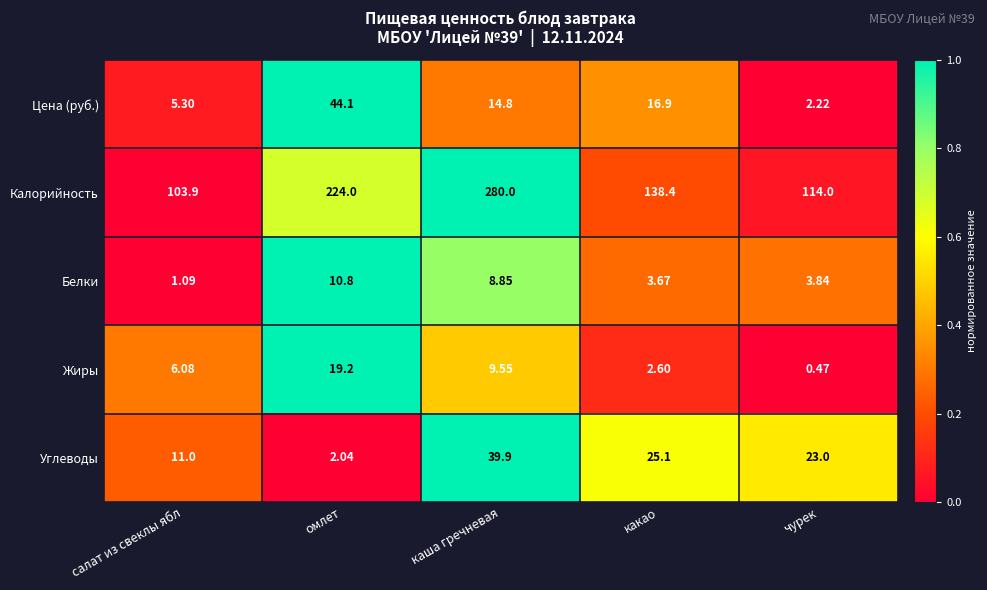

Is the value of Белки at чурек greater than the value of Жиры at чурек?

Yes